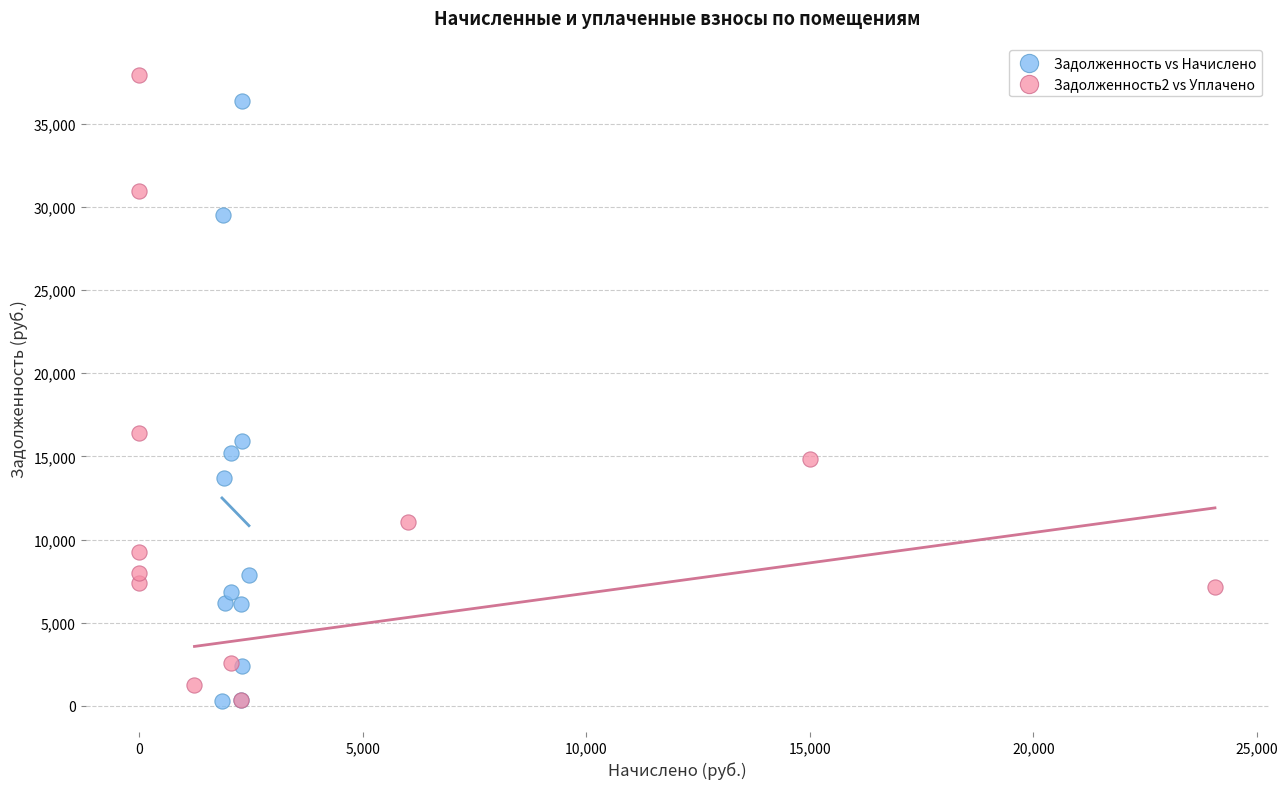

Which series has the widest spread of Y values?

Задолженность2 vs Уплачено